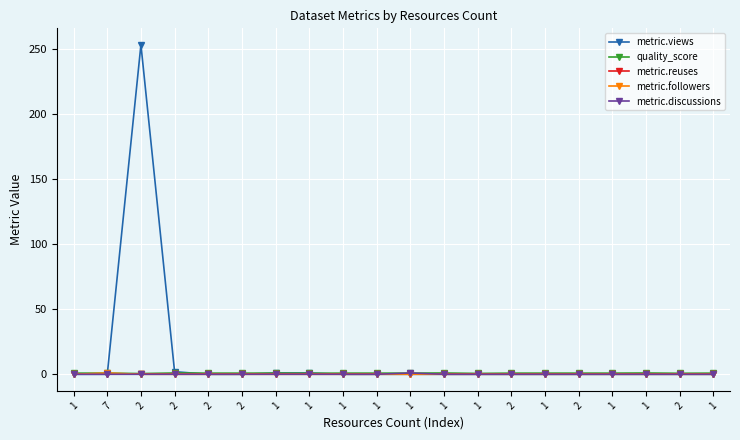

Count the number of data series in this chart.

5